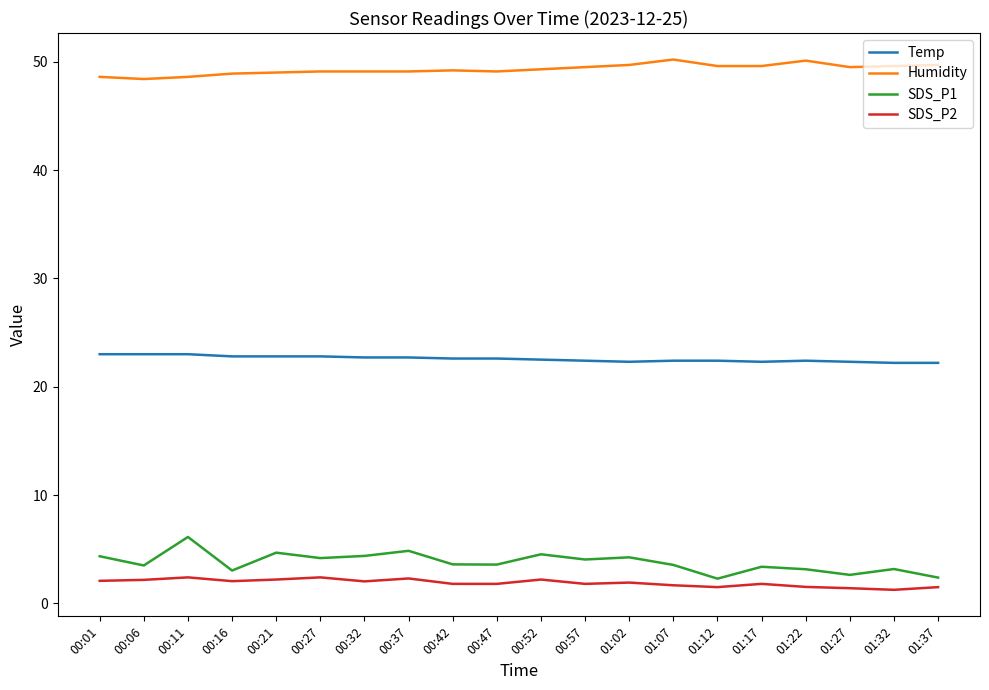

List the series in order of their peak value, lowest first.

SDS_P2, SDS_P1, Temp, Humidity